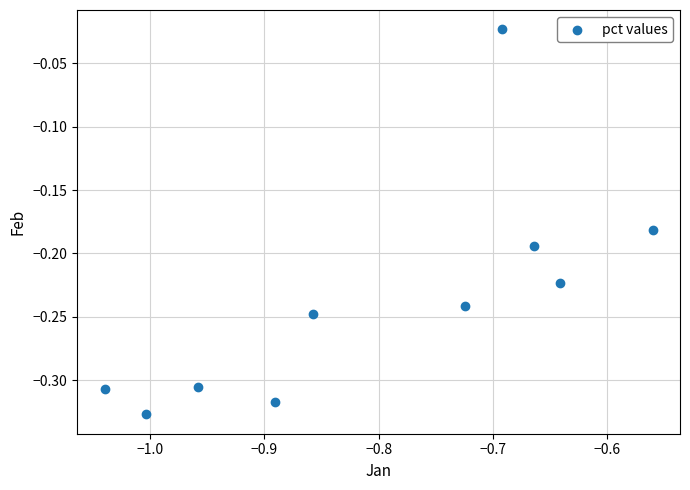

What is the average X value?

-0.8